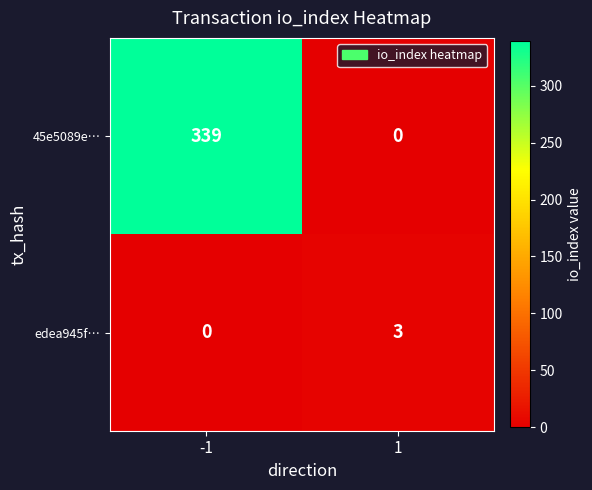

Reading left to right, list all the values displayed in this chart.

45e5089e…: 339	0
edea945f…: 0	3